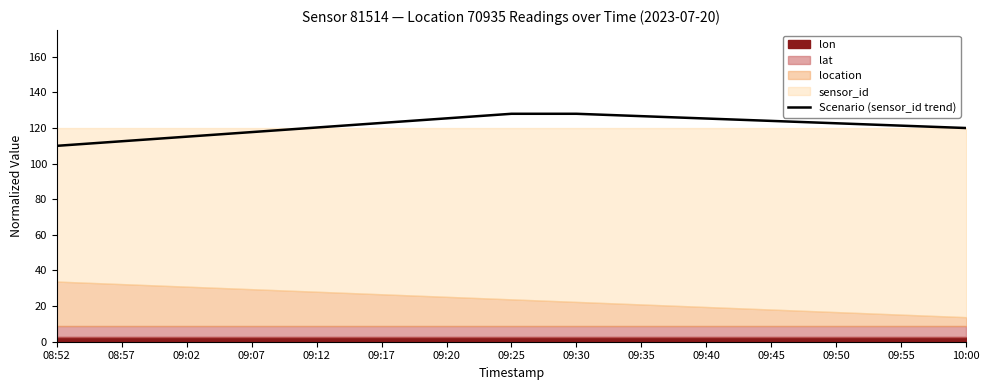

What is the ratio of the value at 09:07 to the value at 09:45?

0.9